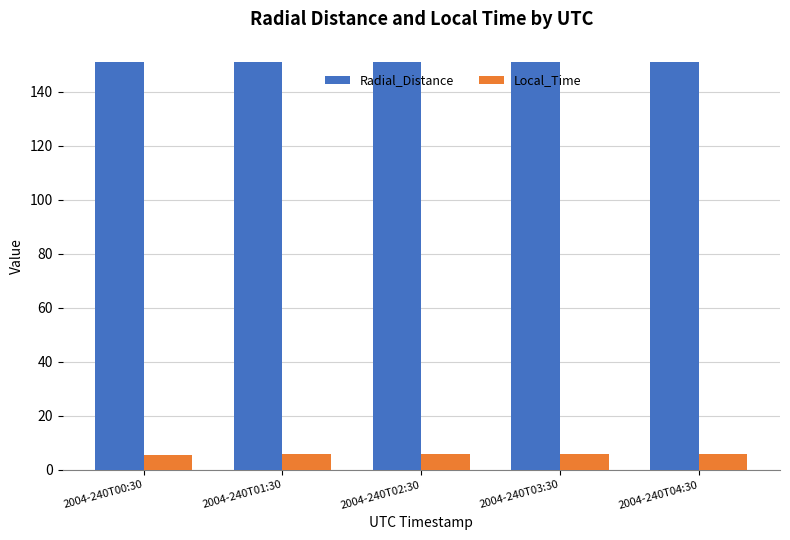

How many bars are there in total?

10